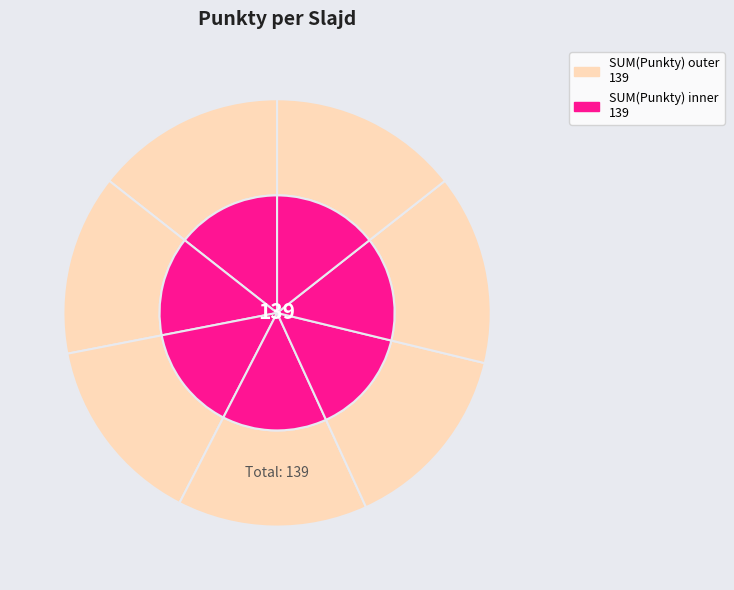

Is there a majority slice in this chart?

No